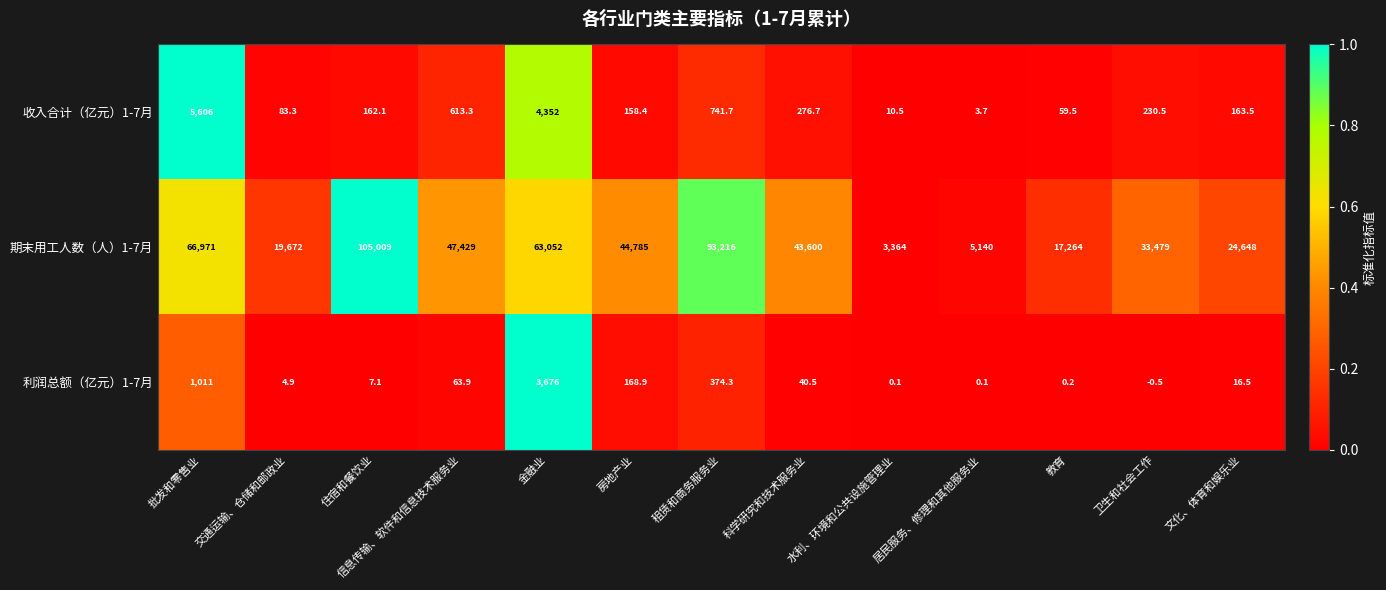

List the series in order of their peak value, lowest first.

利润总额（亿元）1-7月, 收入合计（亿元）1-7月, 期末用工人数（人）1-7月